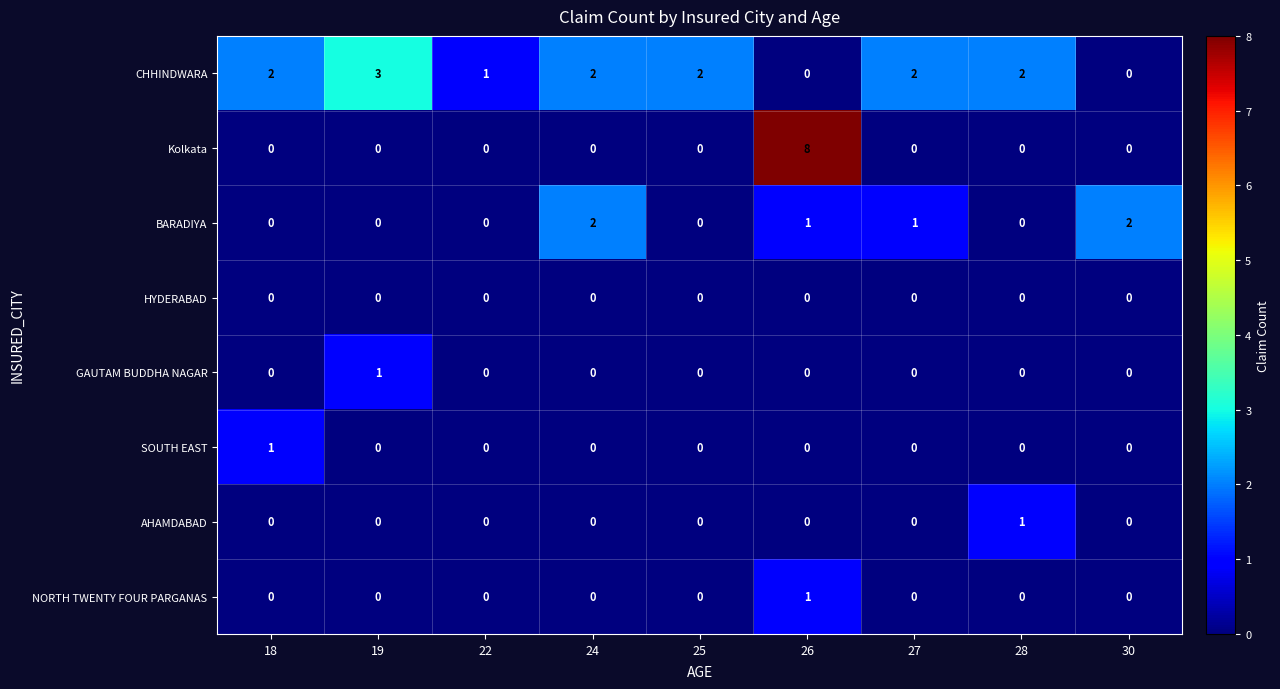

Which label corresponds to the largest value in the chart?

26